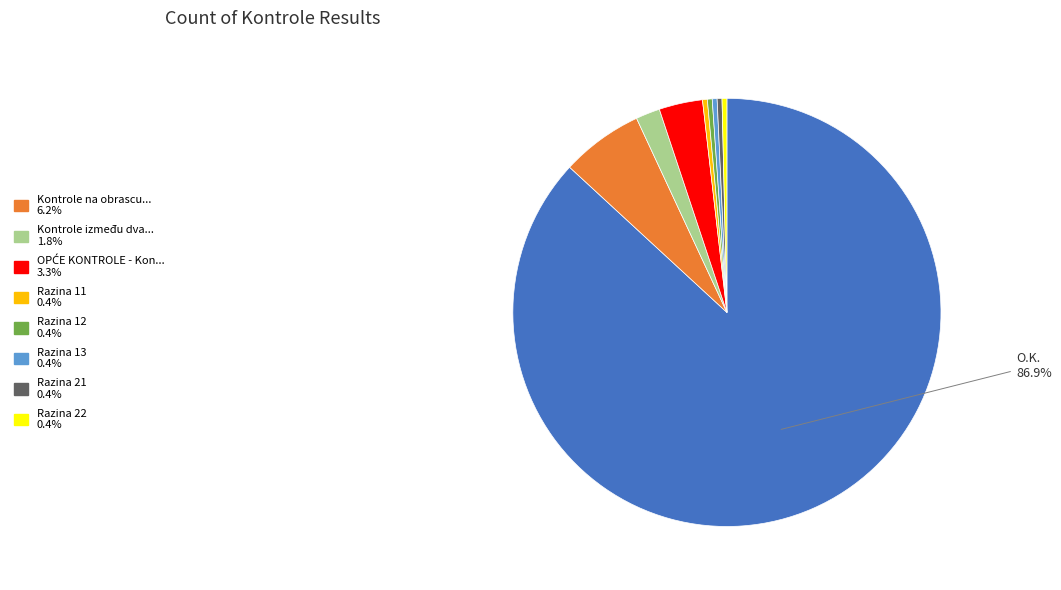

Does any single category account for the majority?

Yes